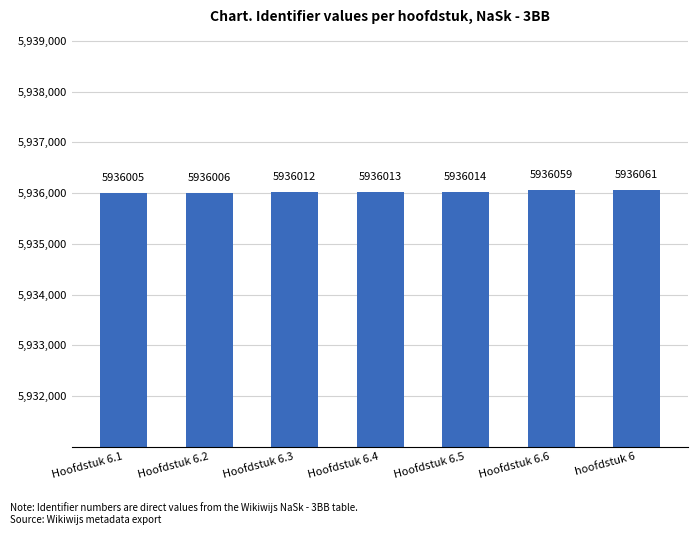

What position from the left is Hoofdstuk 6.1?

1